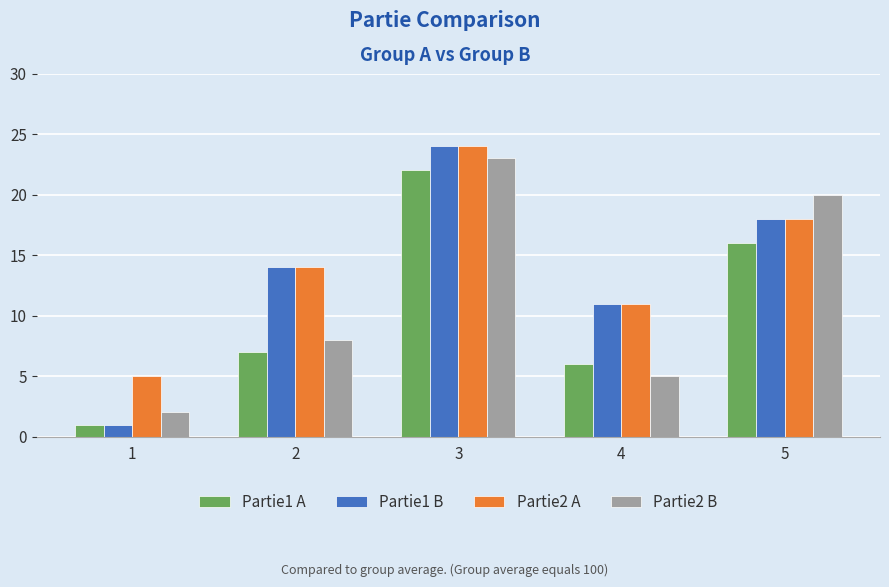

List the labels in order of Partie1 B value, largest first.

3, 5, 2, 4, 1